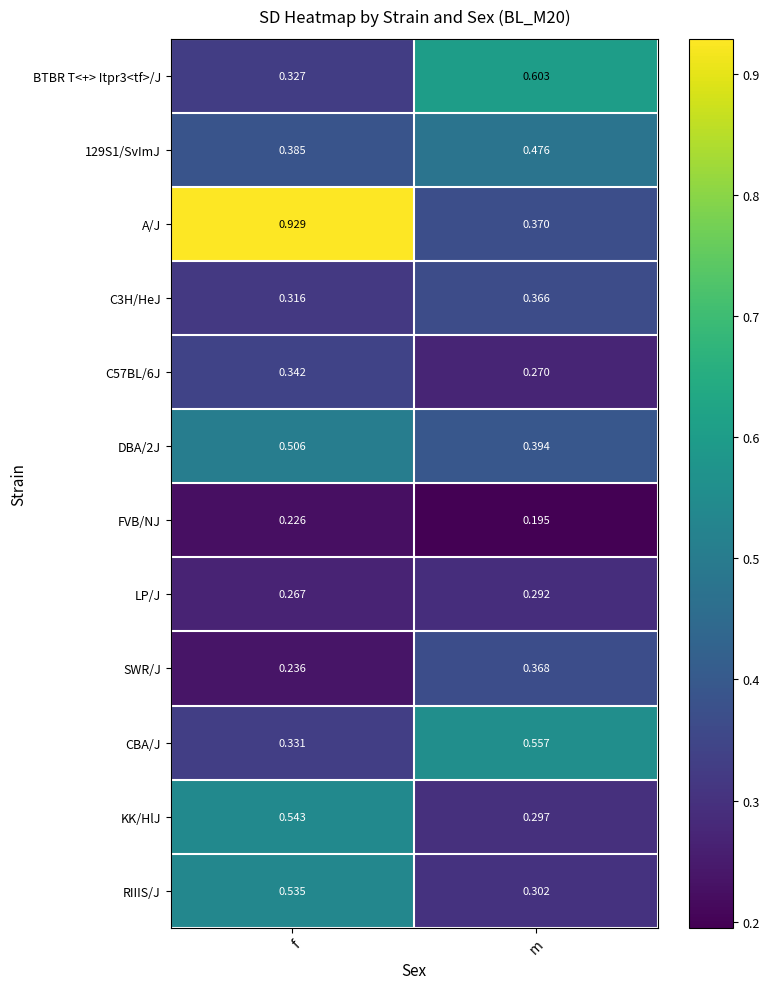

At how many categories does at least one series exceed 0?

2